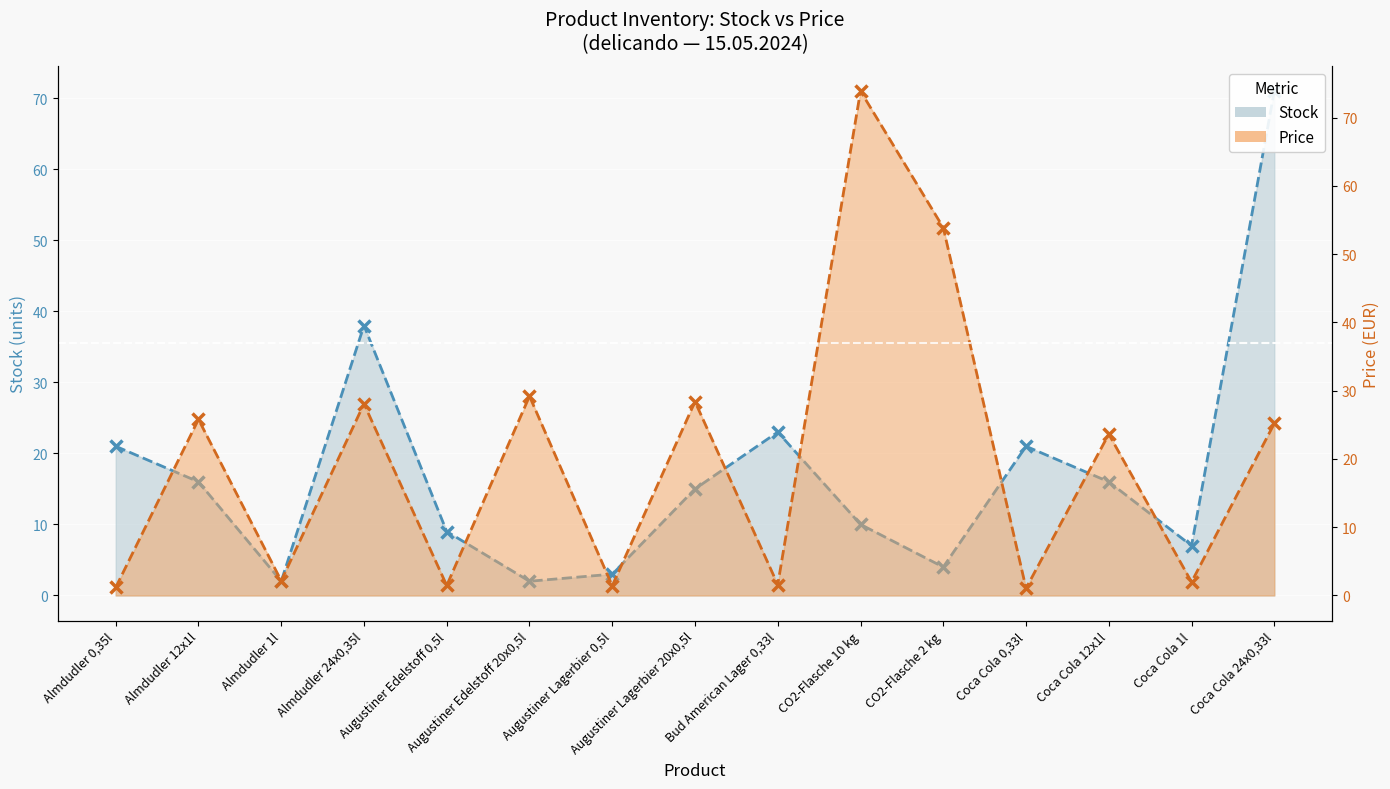

Which has a higher value, Augustiner Lagerbier 0,5l or Coca Cola 24x0,33l?

Coca Cola 24x0,33l